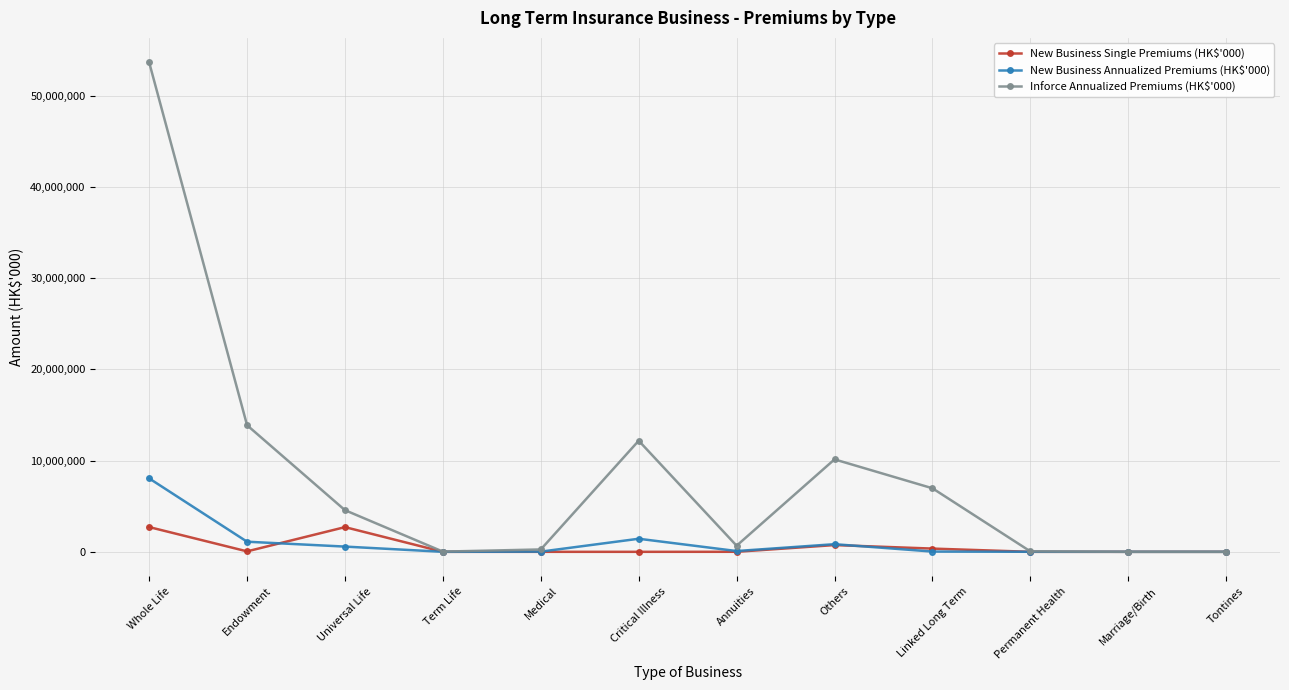

How many lines are shown in the chart?

3